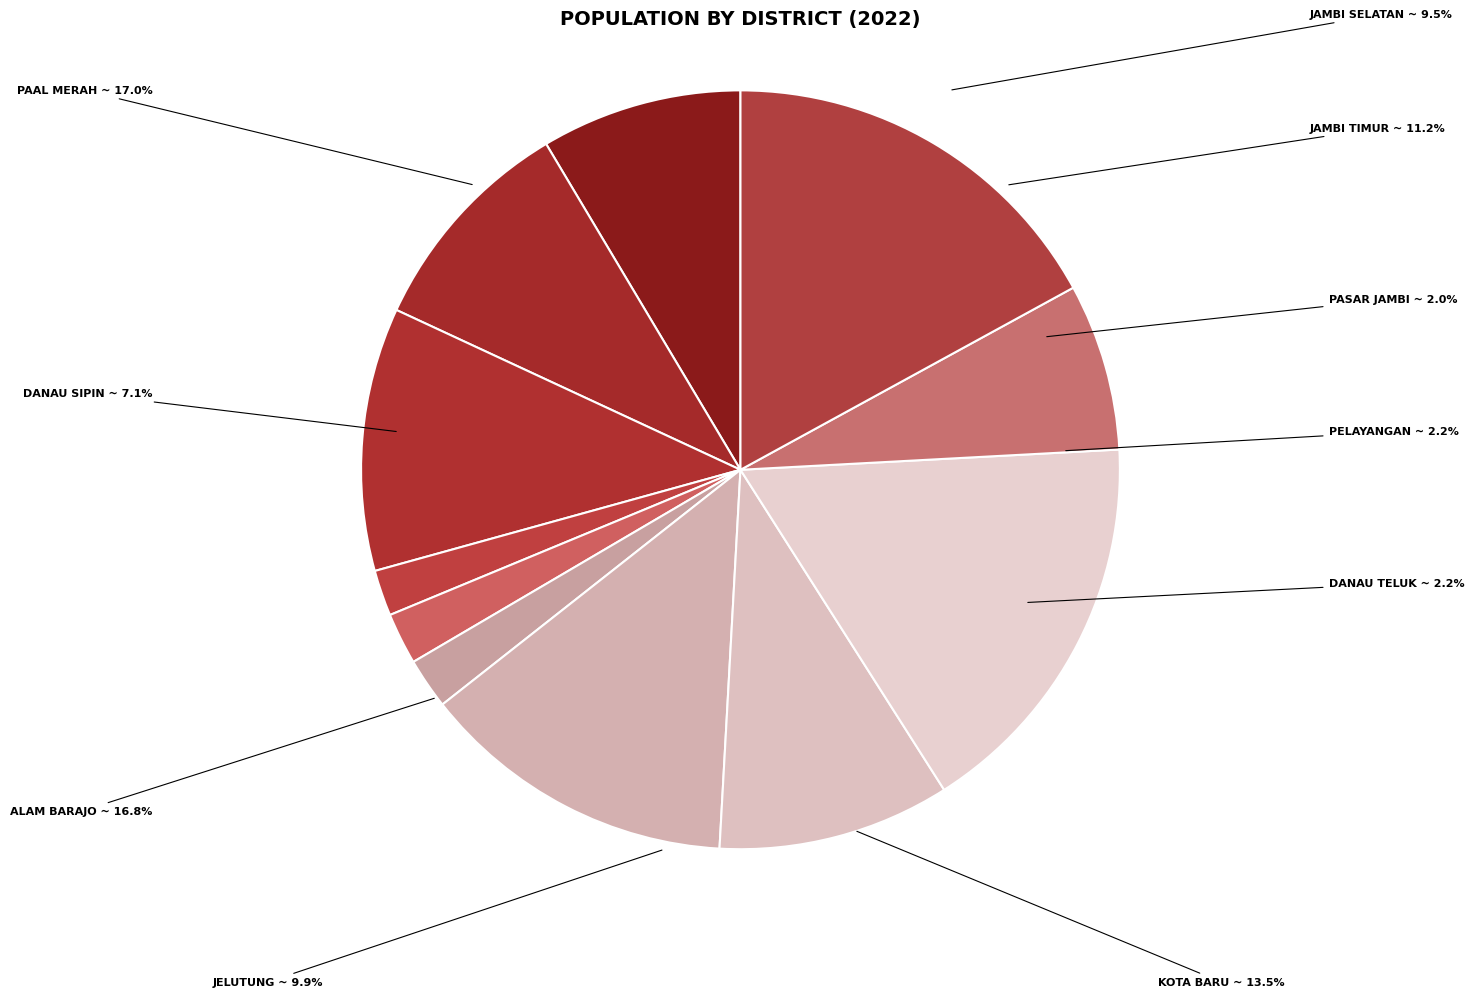

Which category has the smallest portion of the pie?

PASAR JAMBI